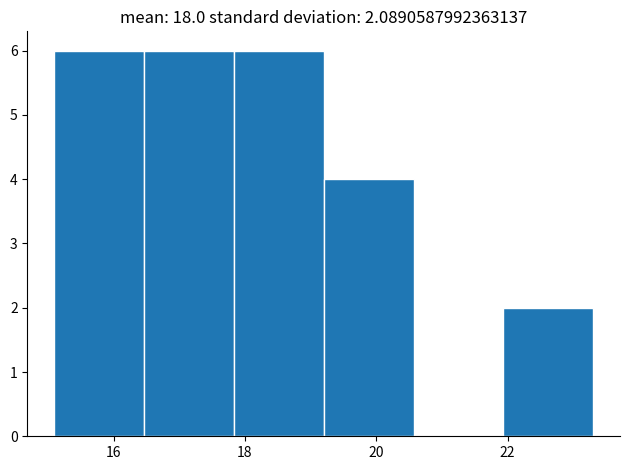

Reading left to right, transcribe this chart: for each bar, give the range it covers on the x-axis and its height. Neither the bar edges nor the heights are printed on the chart, so give them approximately, as read against the axes.

15.2 to 16.4: 6
16.4 to 17.8: 6
17.8 to 19.2: 6
19.2 to 20.6: 4
20.6 to 22.0: 0
22.0 to 23.4: 2